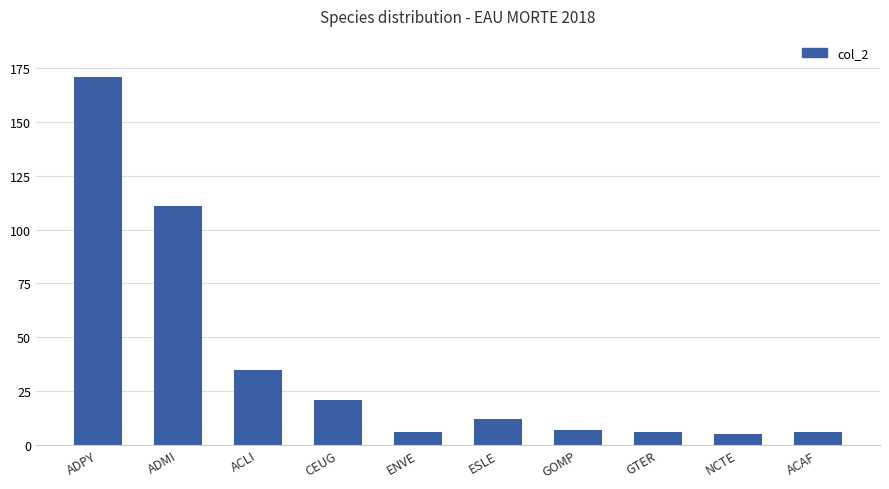

How many values are below 12?

5